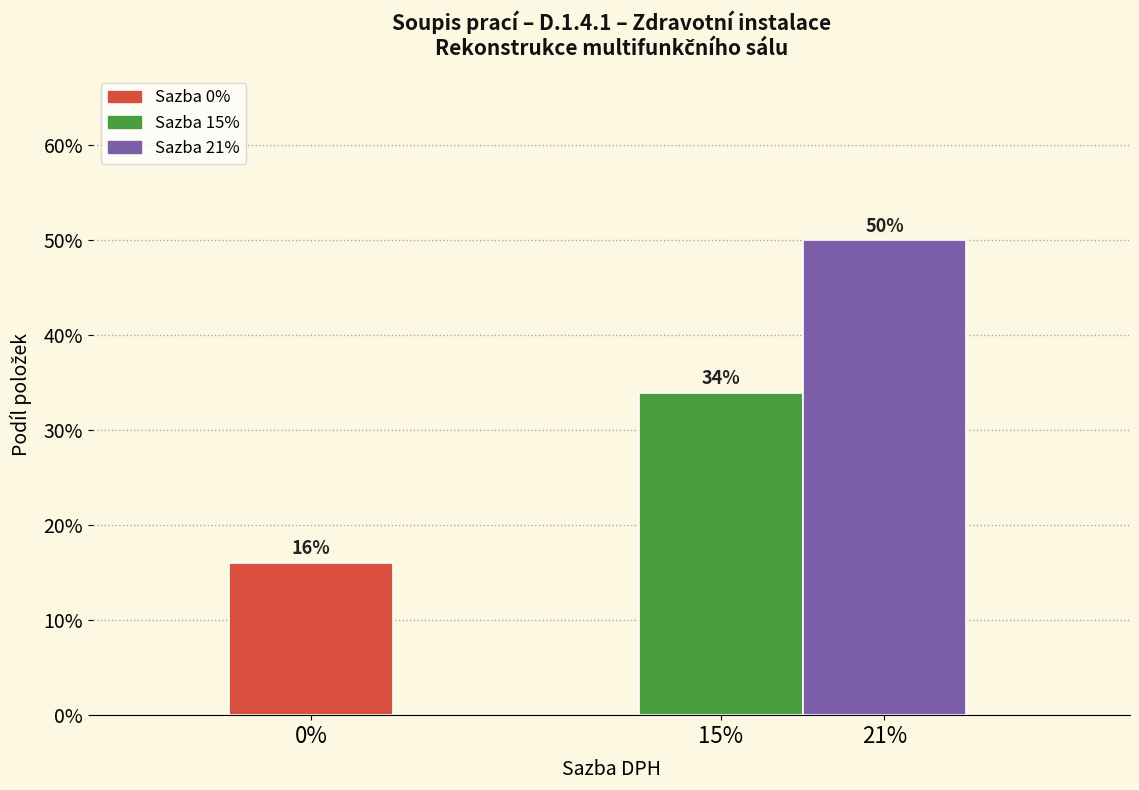

What is the sum of the values at 15% and 0%?

50.0